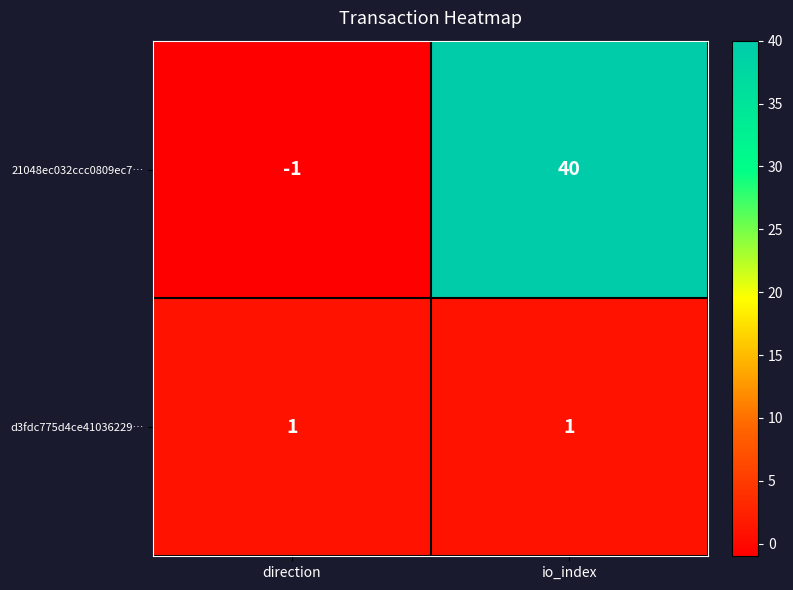

Which series has the largest total across all categories?

21048ec032ccc0809ec7…